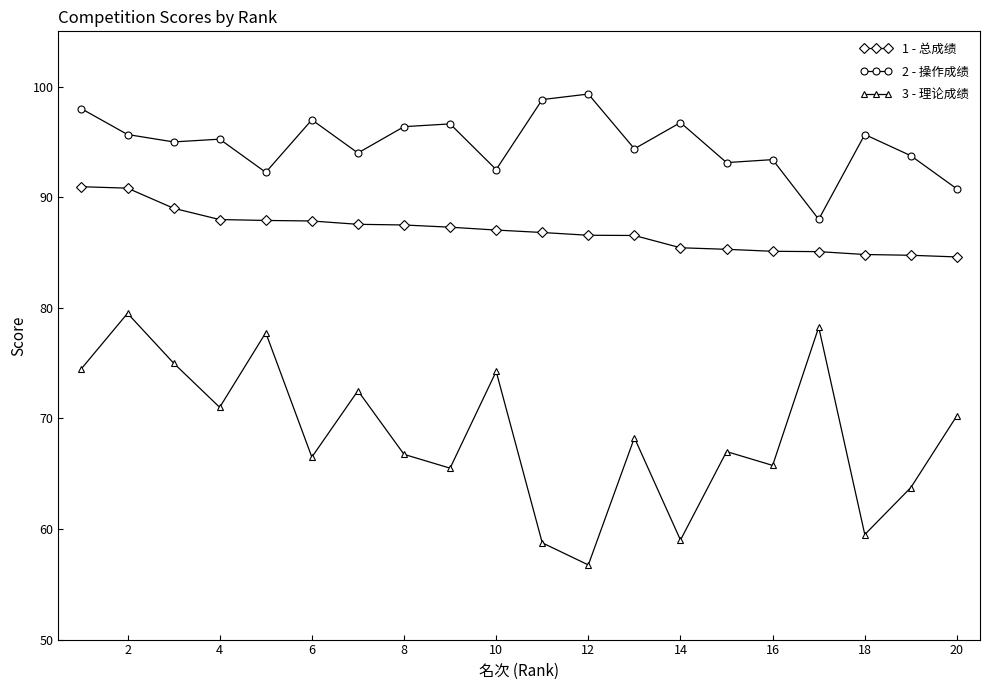

What is the minimum value shown in the chart?

56.8